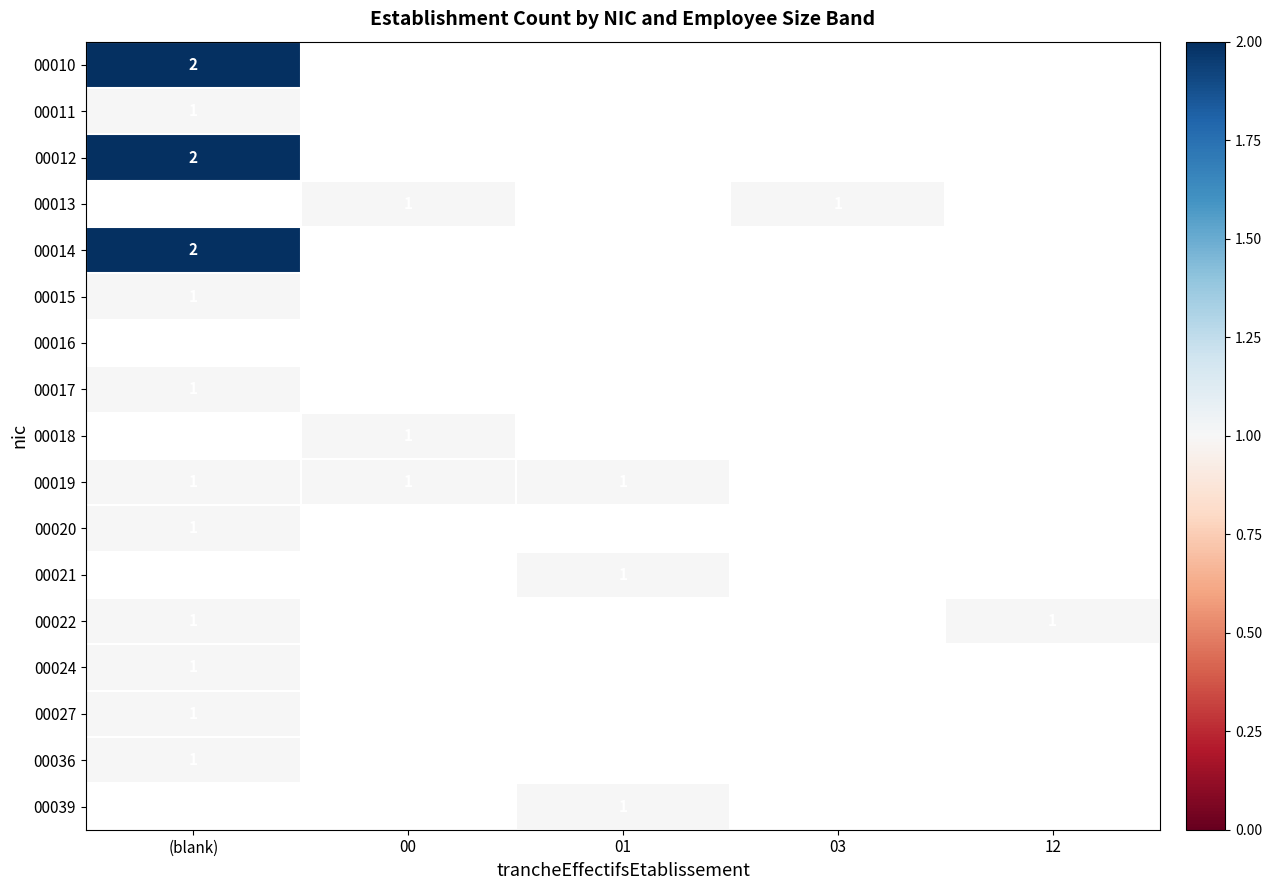

Is it true that 00018 equals 1 at 00?

True